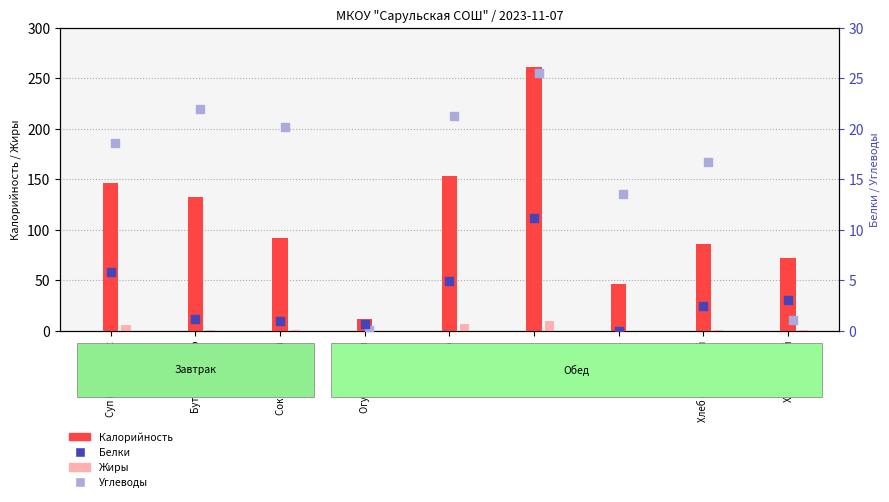

What is the total value across all series at Кисель?

60.0